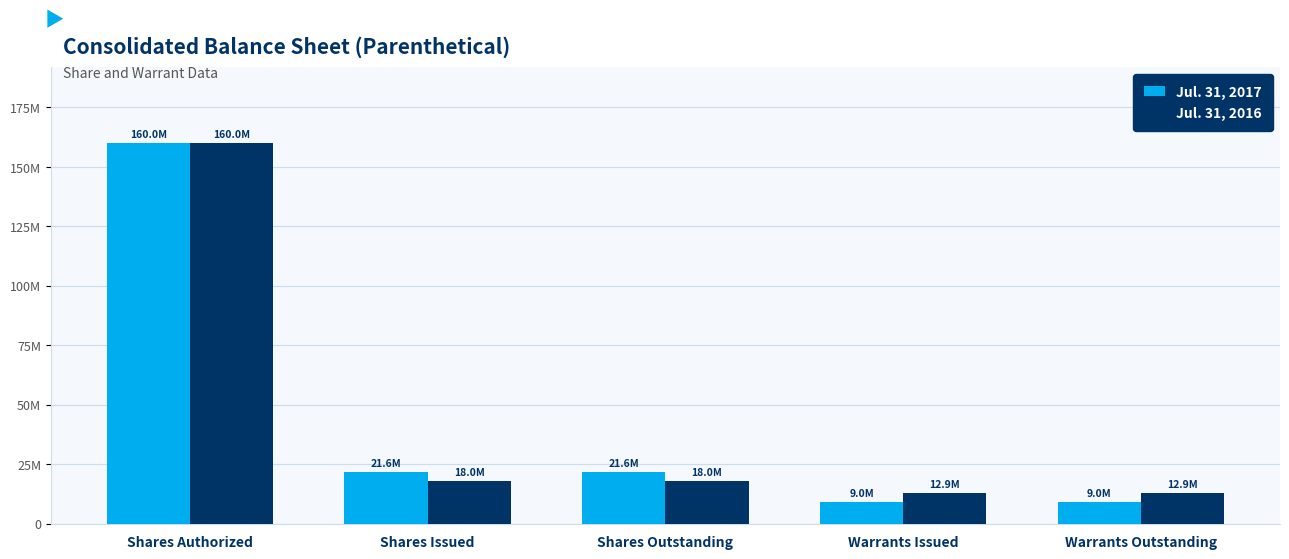

What are all the series names shown in the legend?

Jul. 31, 2017, Jul. 31, 2016